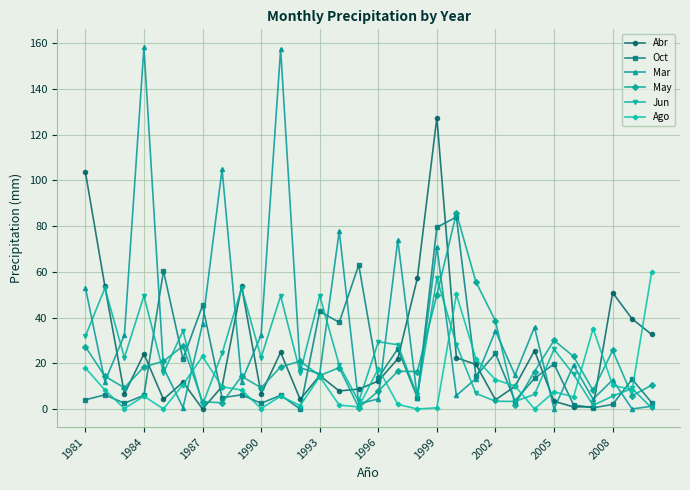

What is the value of the Oct point at the 6th from the left?

21.9